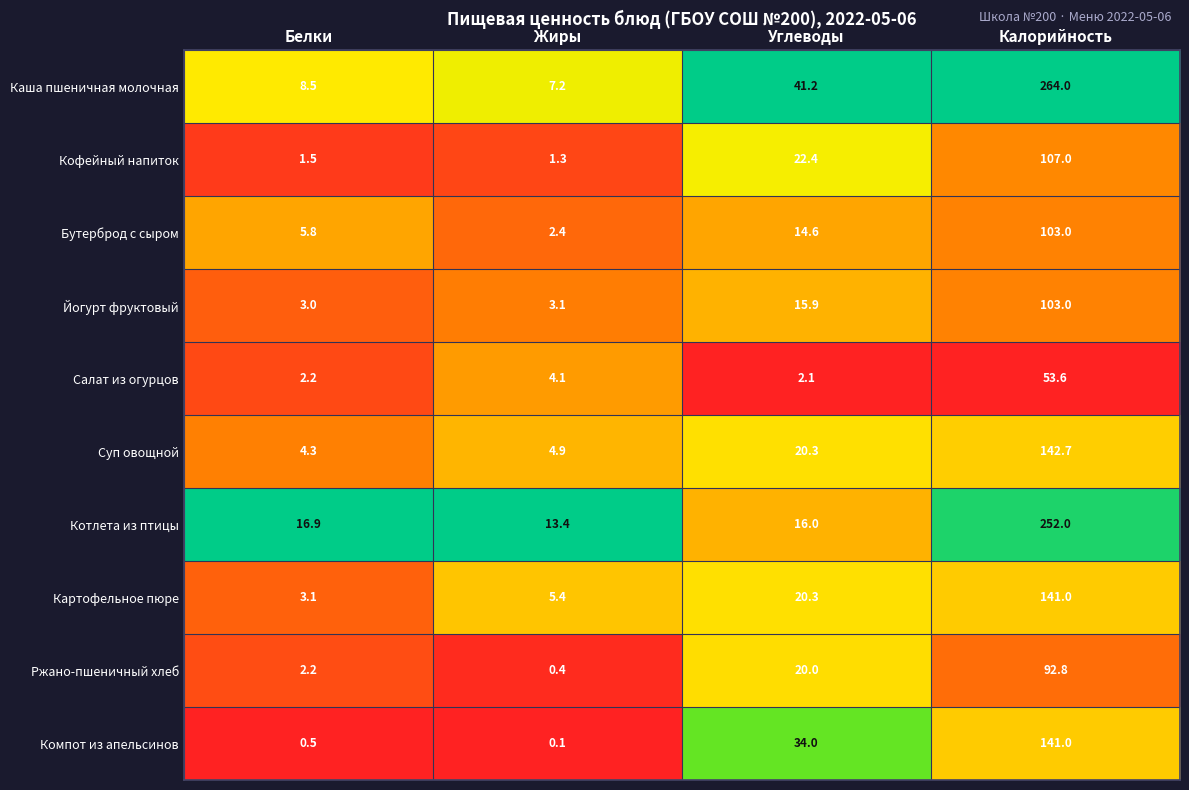

Rank the series at Жиры from highest to lowest value.

Котлета из птицы, Каша пшеничная молочная, Картофельное пюре, Суп овощной, Салат из огурцов, Йогурт фруктовый, Бутерброд с сыром, Кофейный напиток, Ржано-пшеничный хлеб, Компот из апельсинов